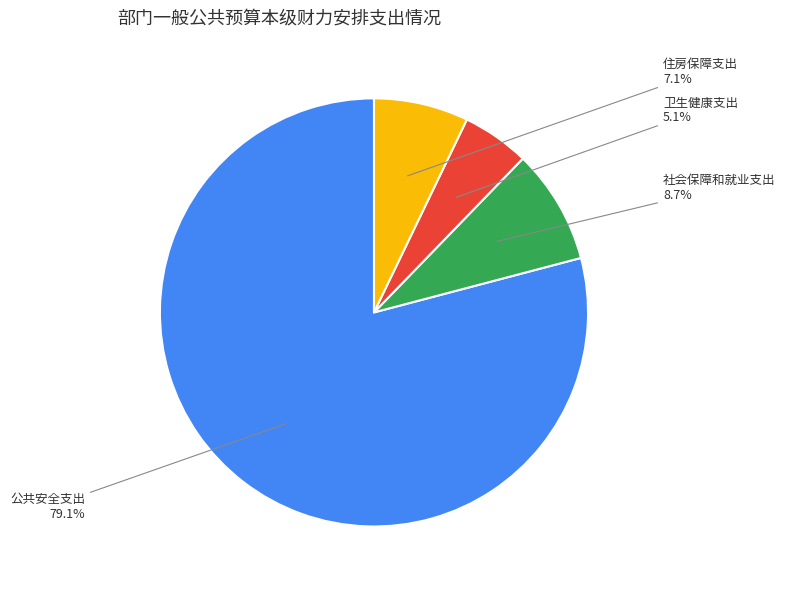

How many segments does this pie chart have?

4